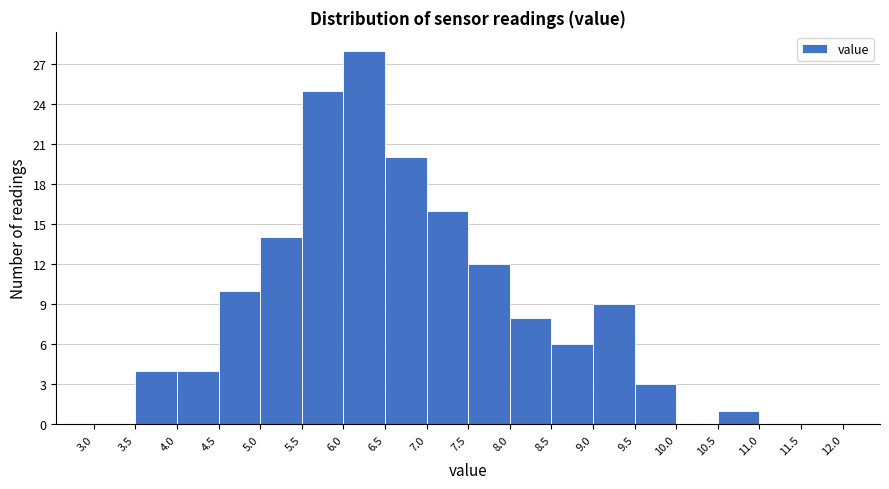

How tall is the bar that spans 9.5 to 10.0 on the x-axis? The values are not printed on the chart, so give them approximately, as read against the axis.

3